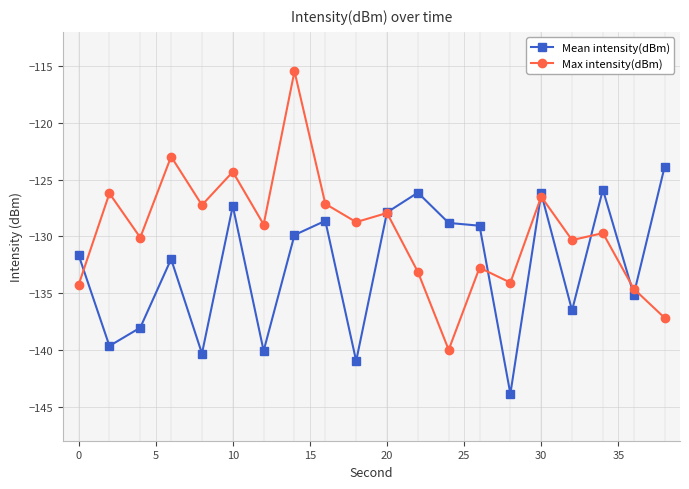

What is the maximum value shown in the chart?

-115.5